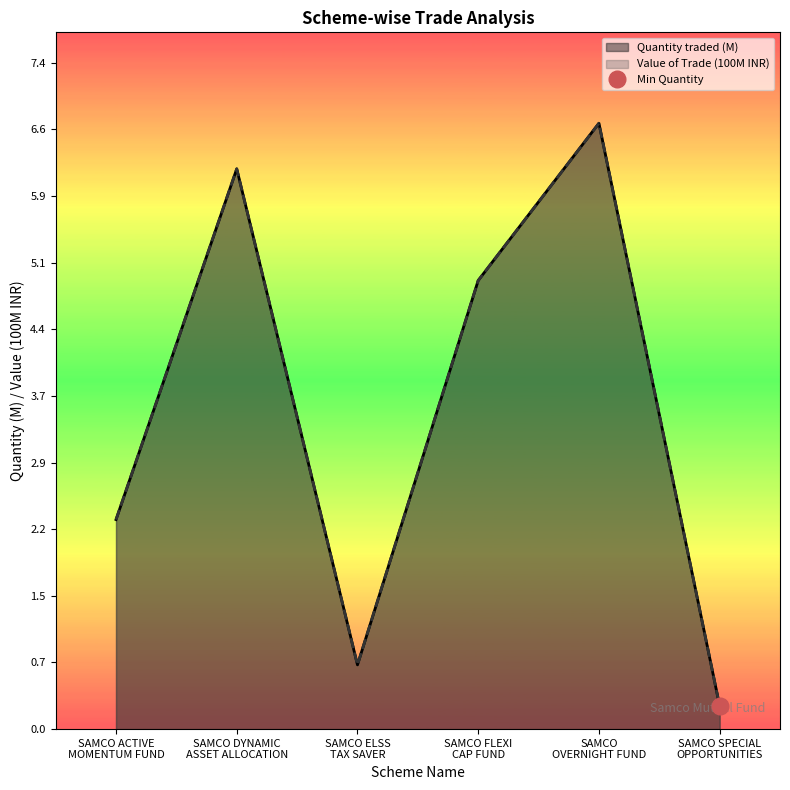

Which series has the widest spread of values?

Quantity traded